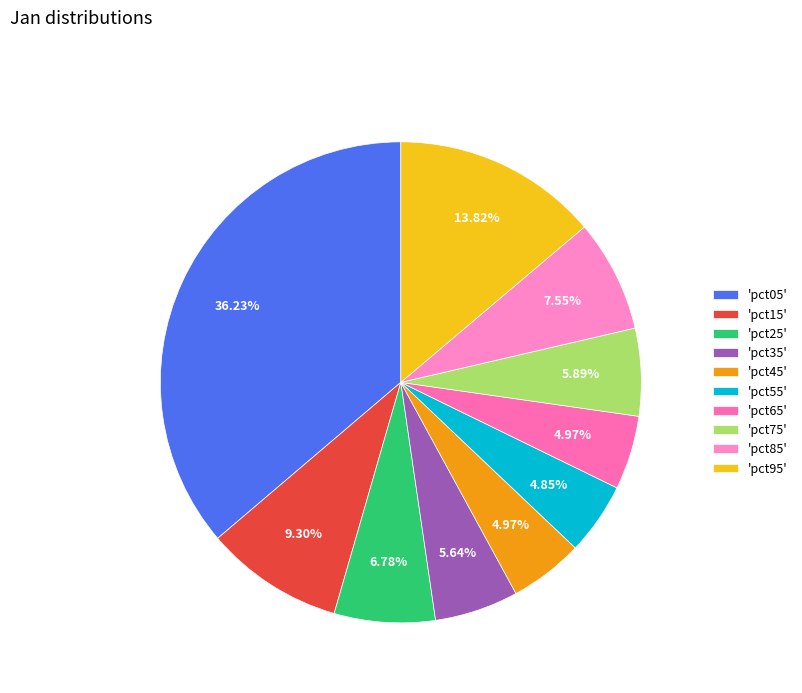

How many segments does this pie chart have?

10